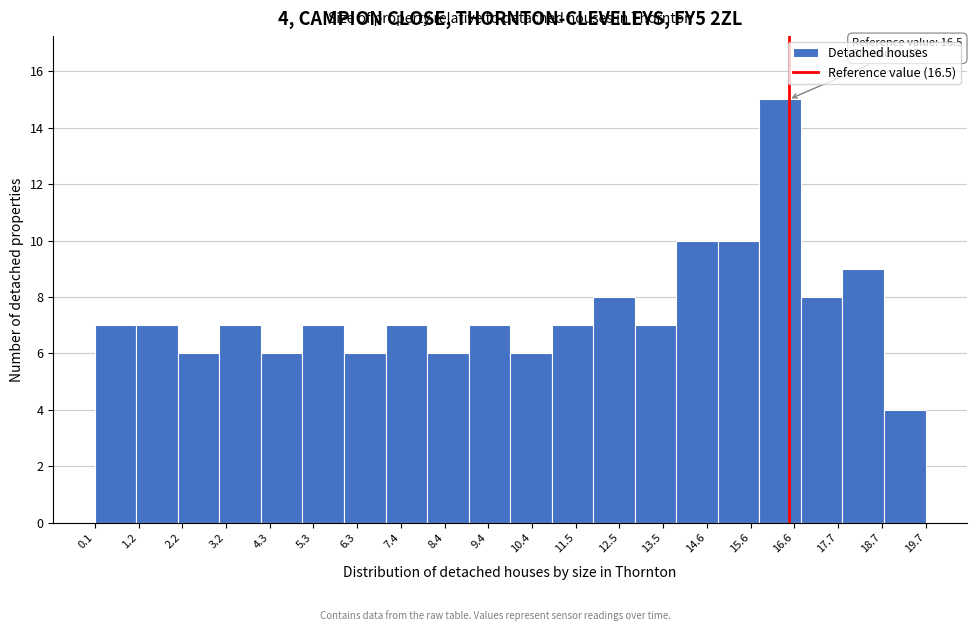

Which range on the x-axis has the tallest bar?

15.8 to 16.8